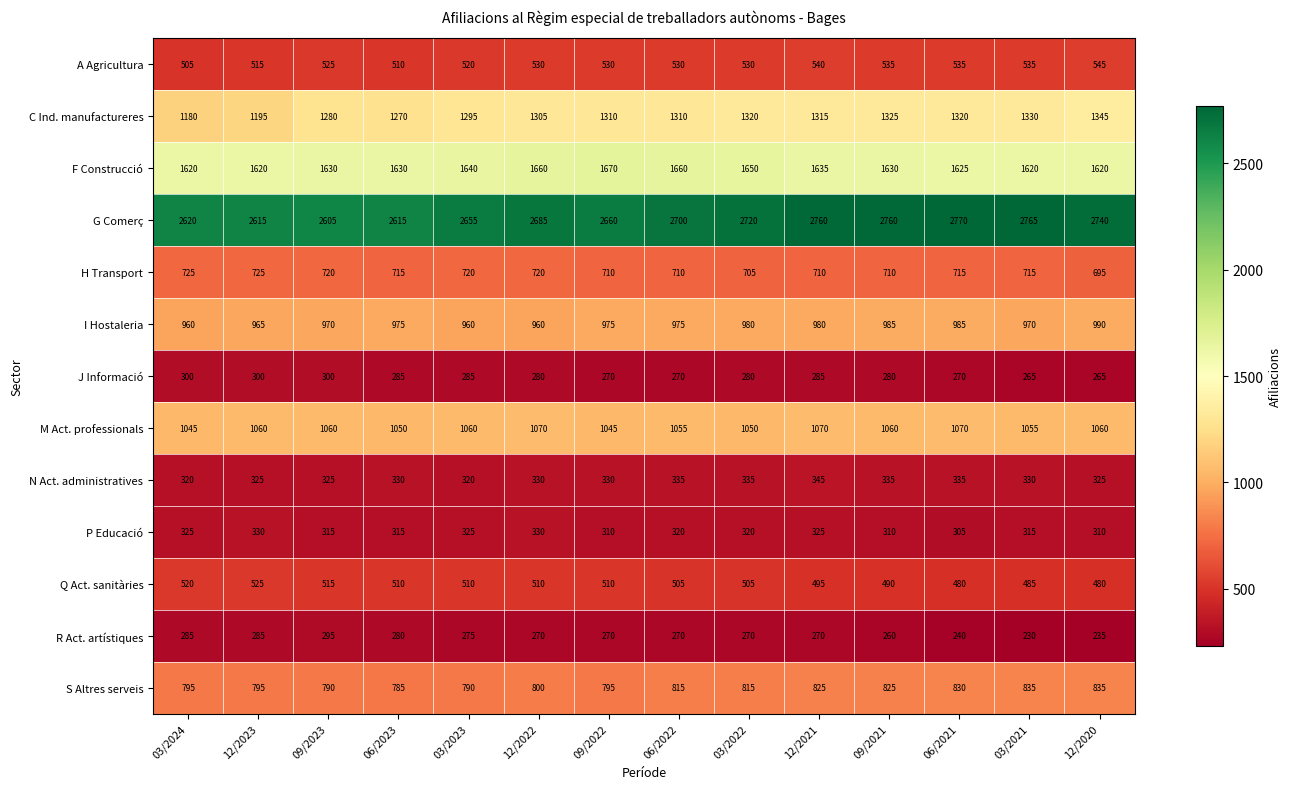

Count the Q Act. sanitàries values in the range 490 to 510.

8